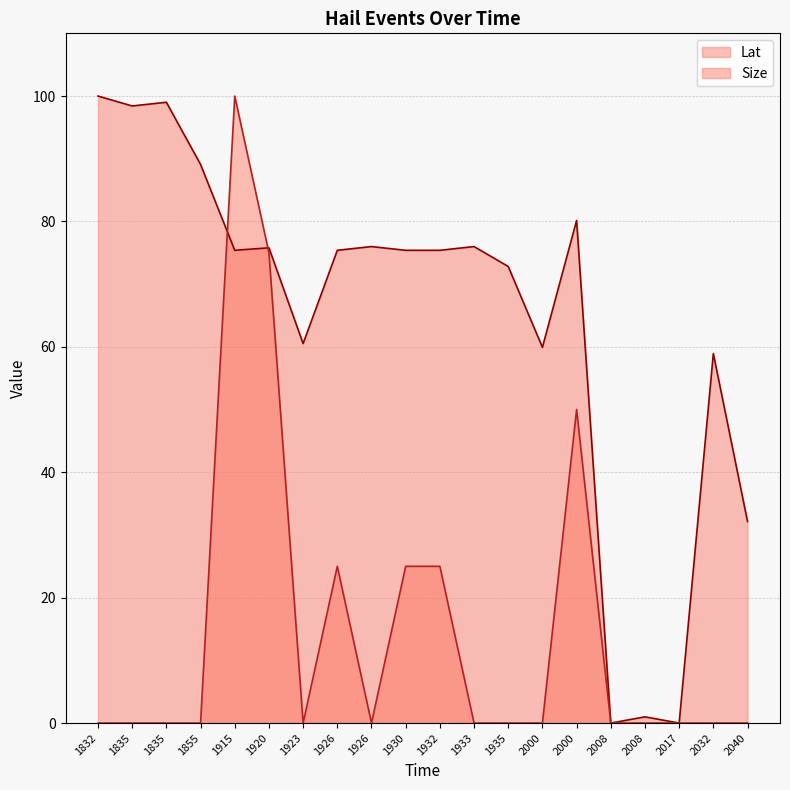

Count the Size values in the range 0 to 25.

17